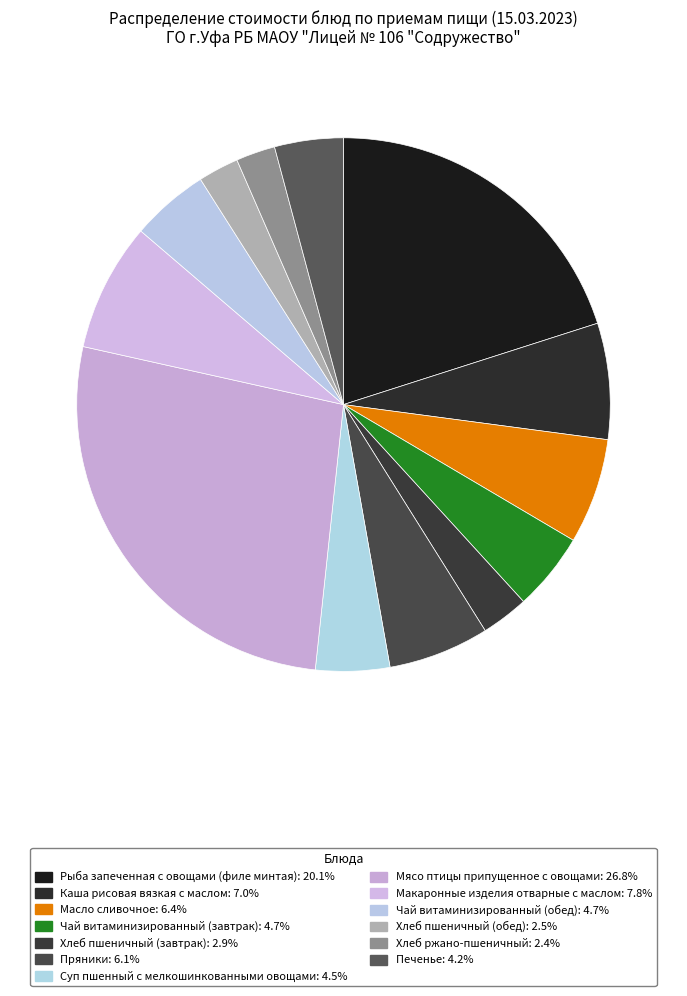

True or false: Чай витаминизированный (завтрак) accounts for 5% of the total.

True